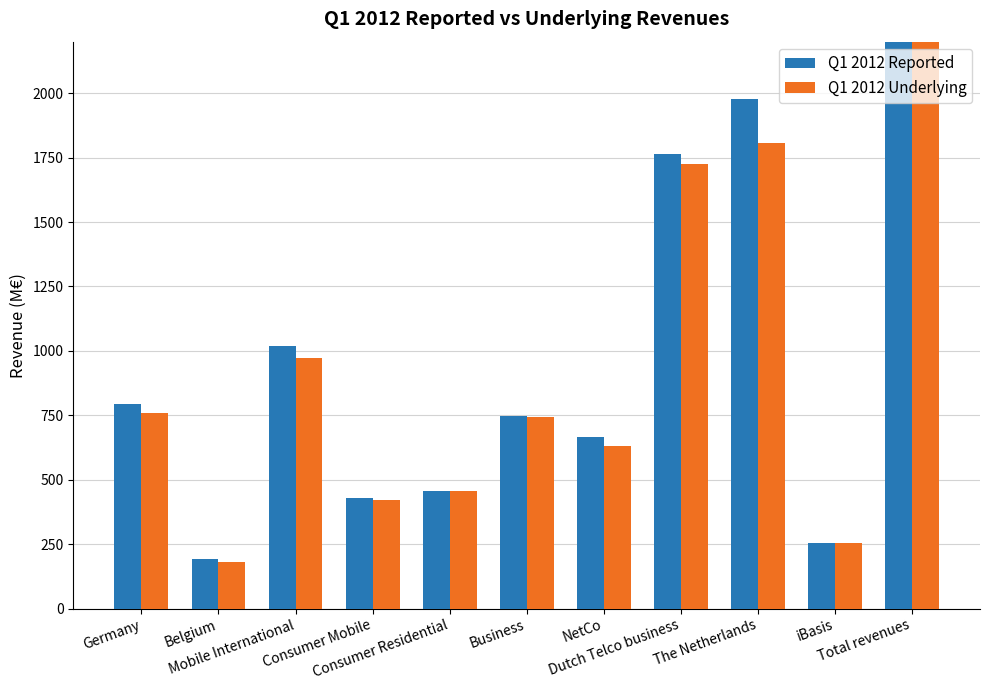

Rank the series by their maximum value, from highest to lowest.

Q1 2012 Reported, Q1 2012 Underlying